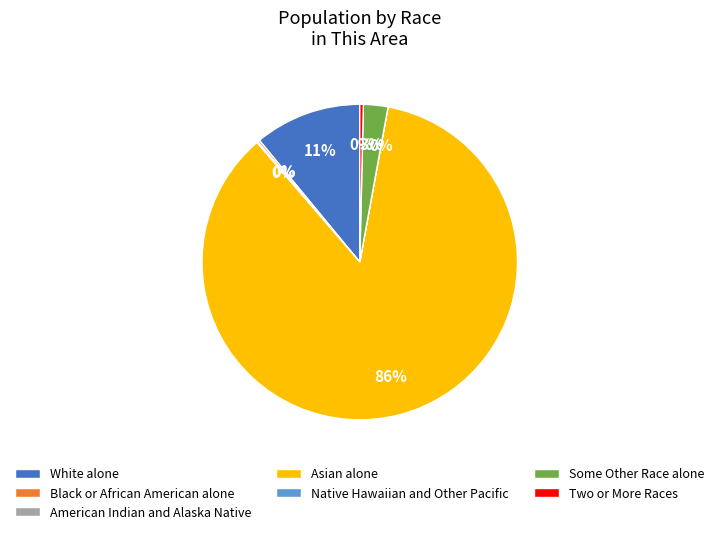

What is the ratio of the value at White alone to the value at Two or More Races?

29.9